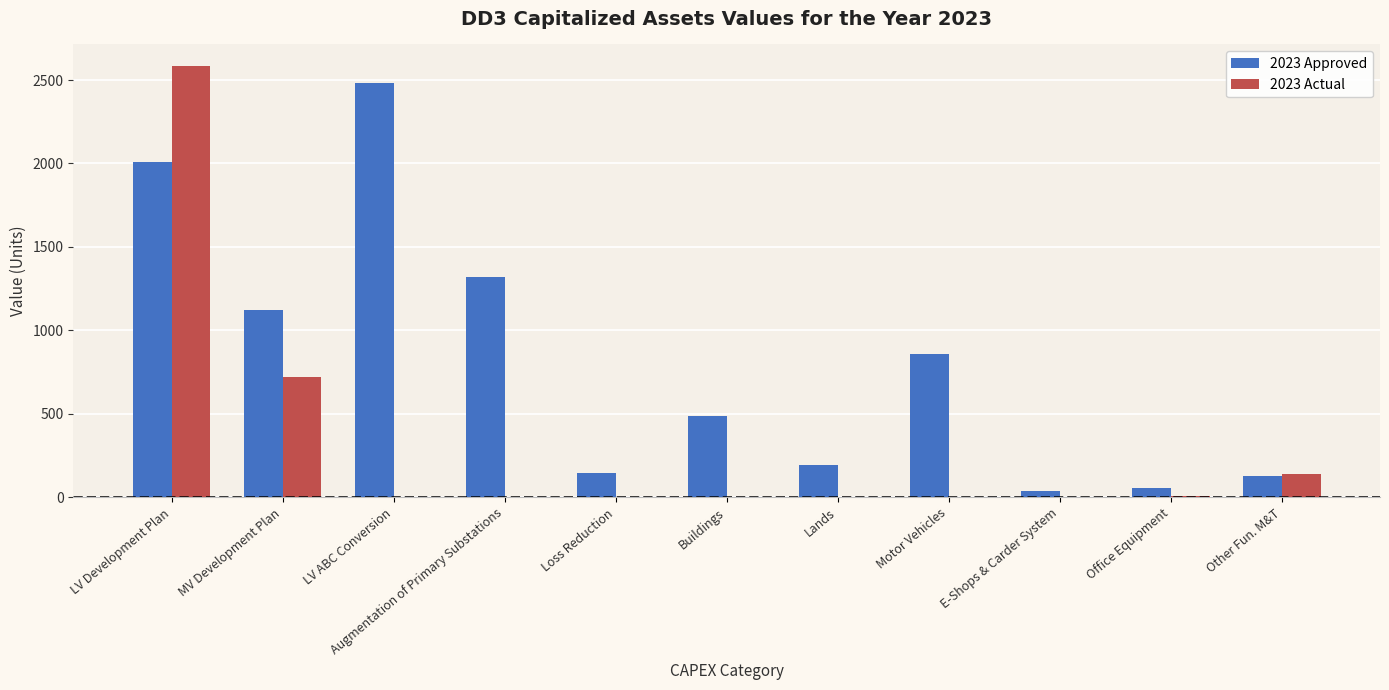

The value of 2023 Approved at MV Development Plan is 1753.7. True or false?

False